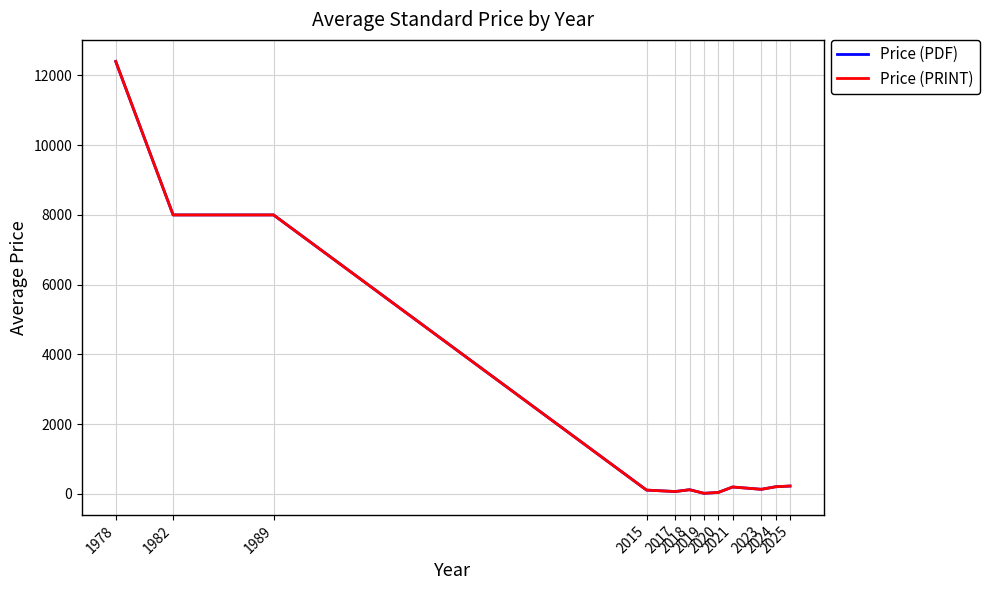

Between 1982 and 2023, which series saw the biggest shift?

Price (PDF)